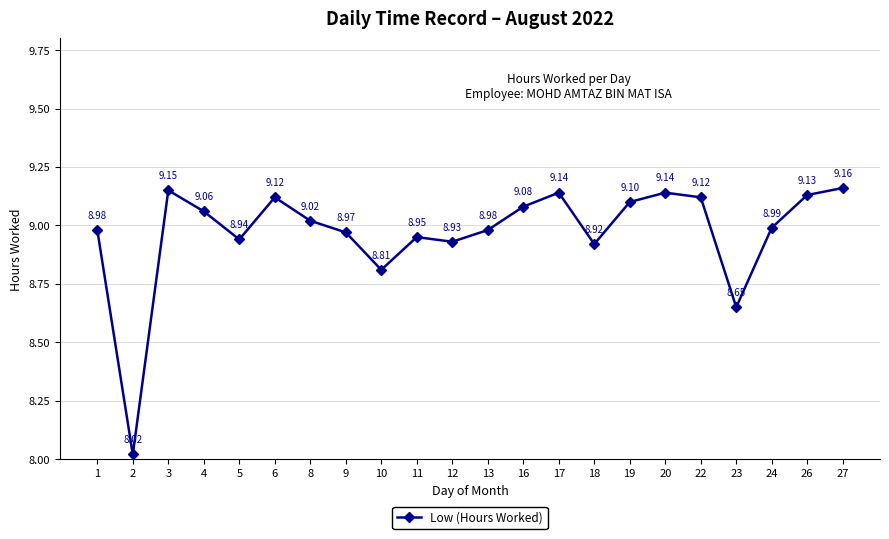

What is the difference between the maximum and minimum values?

1.1